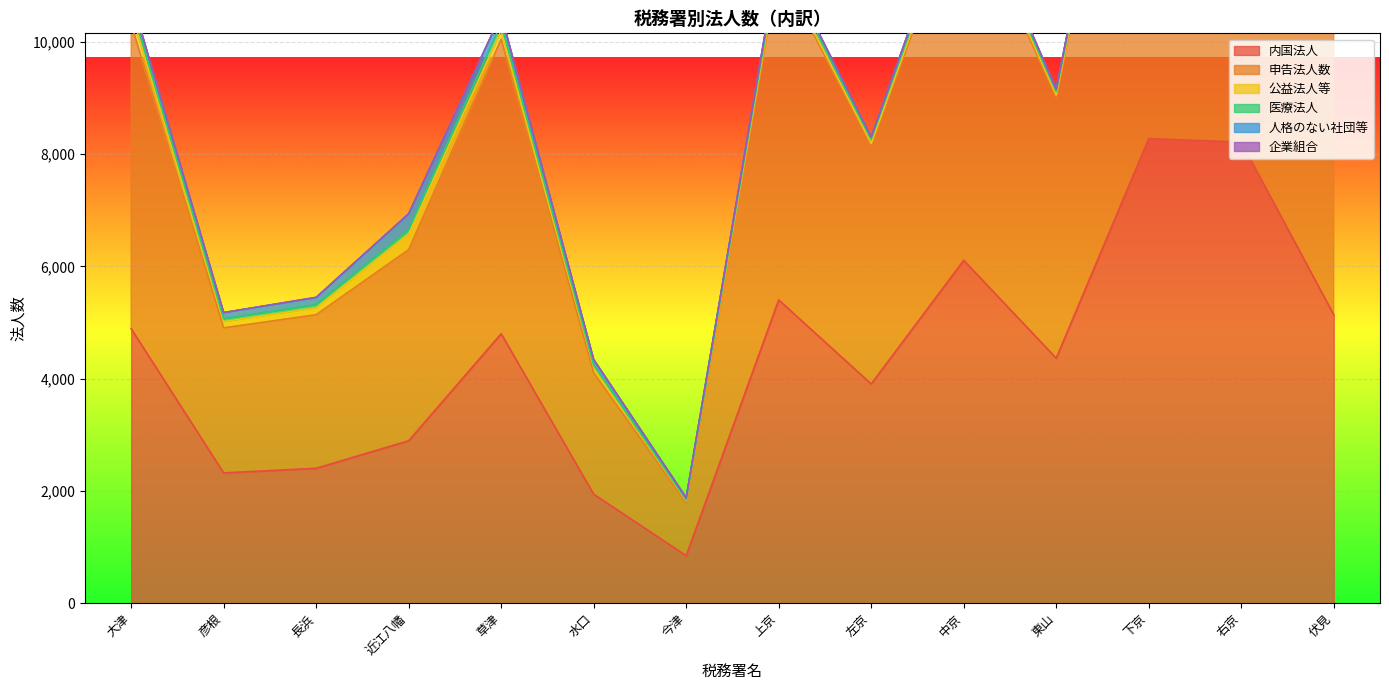

What value does the 医療法人 series have at 下京?

98